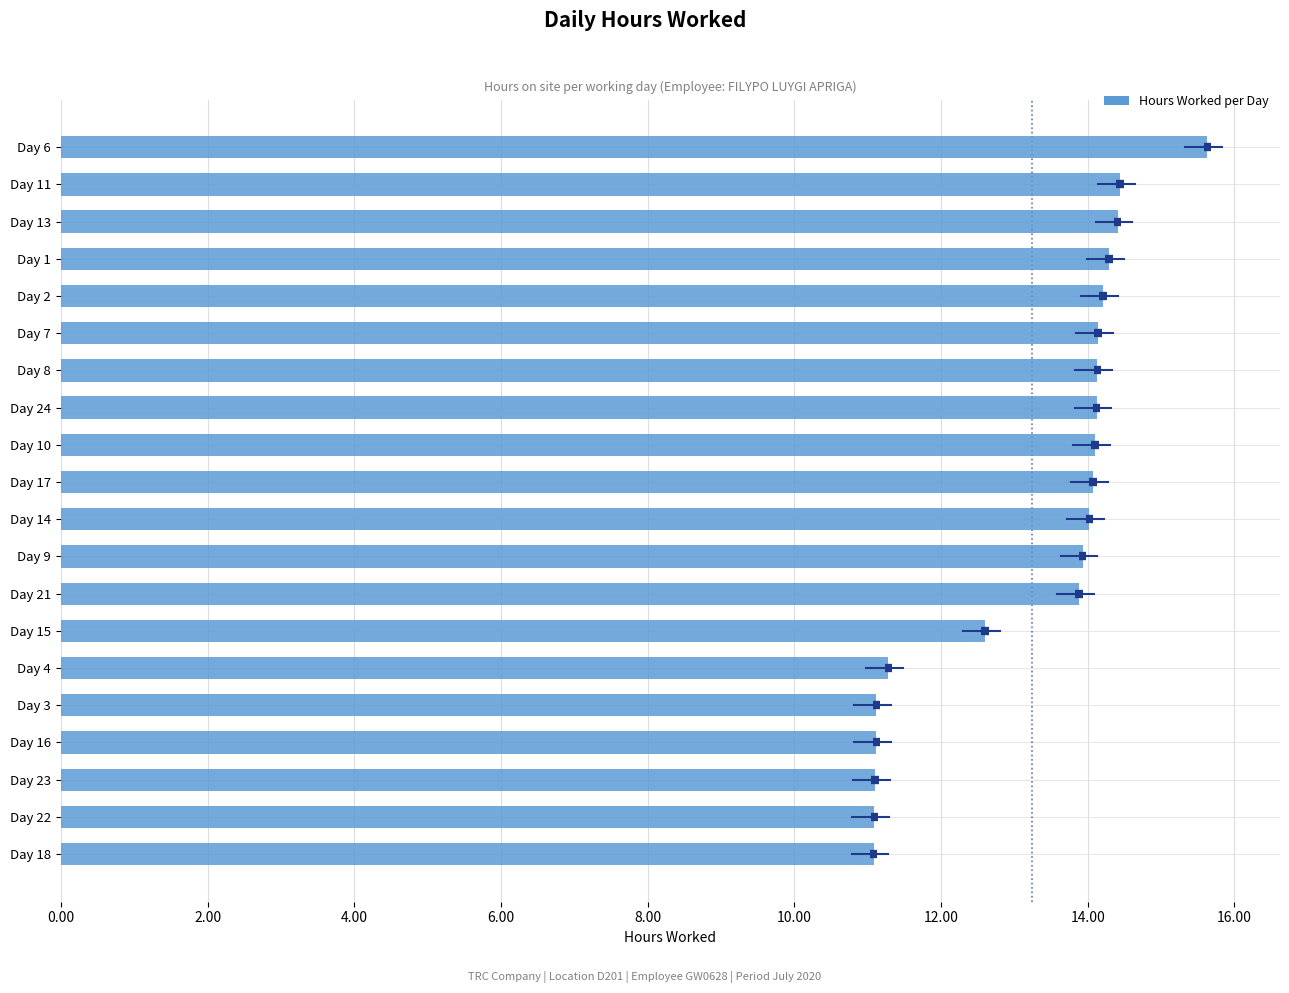

What is the label of the 6th bar from the top?

Day 7